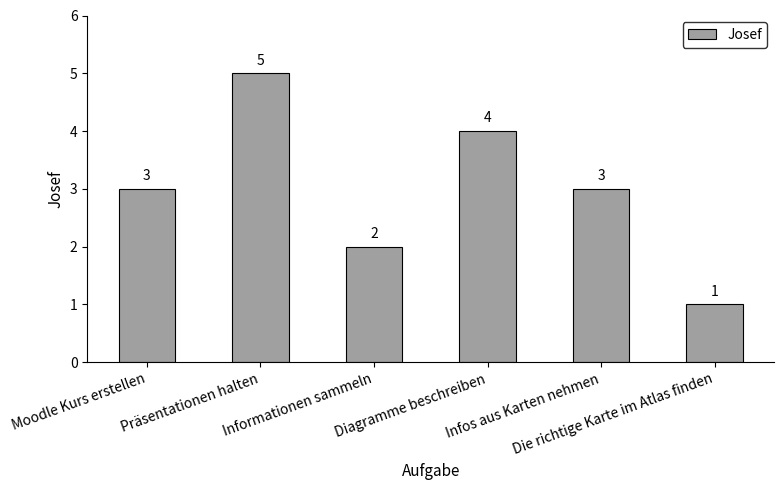

What is the difference between the second highest and second lowest values?

2